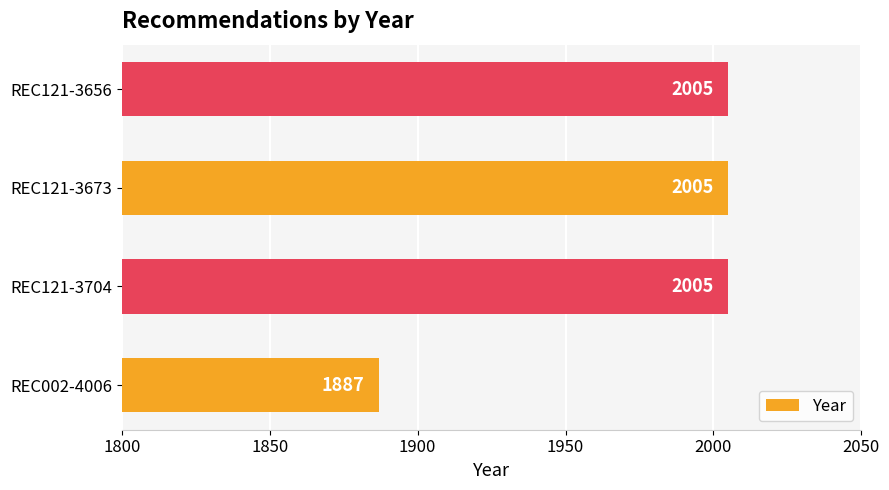

What is the average value?

1976